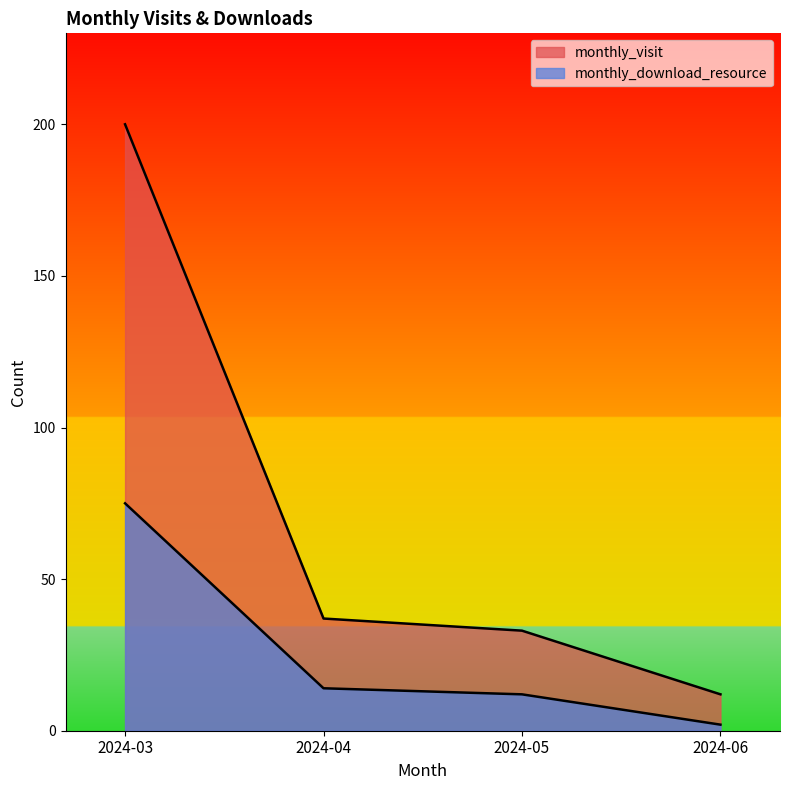

True or false: monthly_visit has more than 2 interior local peaks.

False